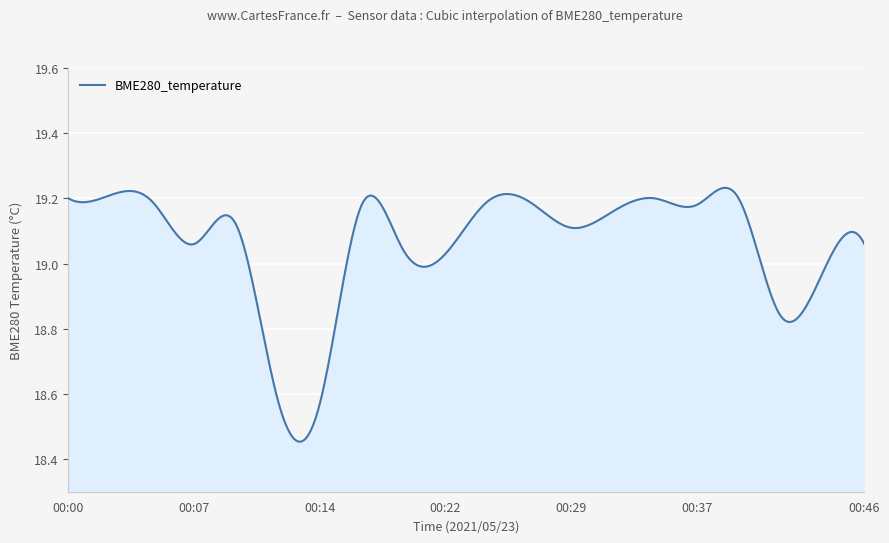

What is the difference between the maximum and minimum values?

0.8